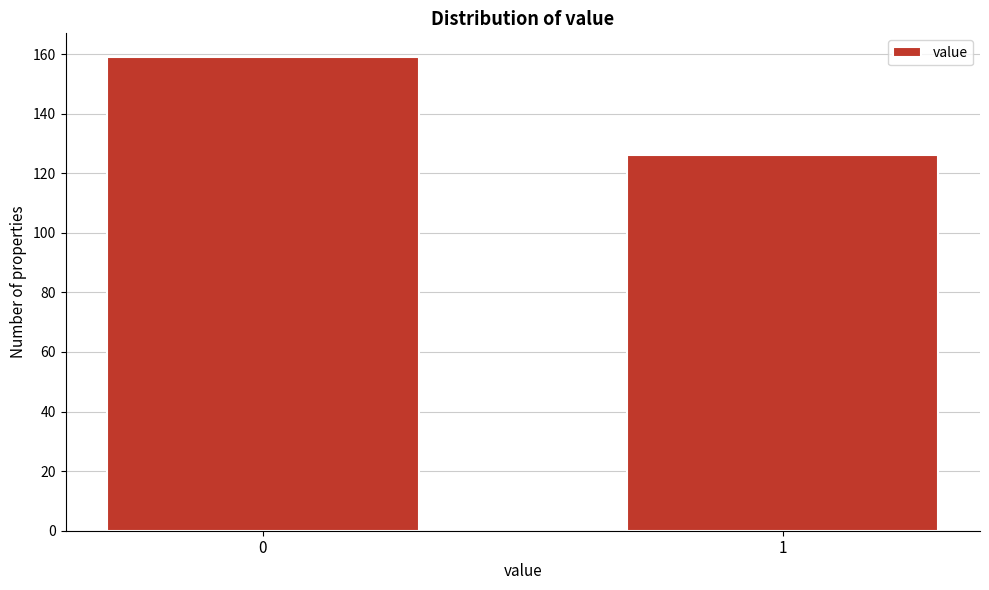

Reading right to left, list all the values displayed in this chart.

1=126	0=159